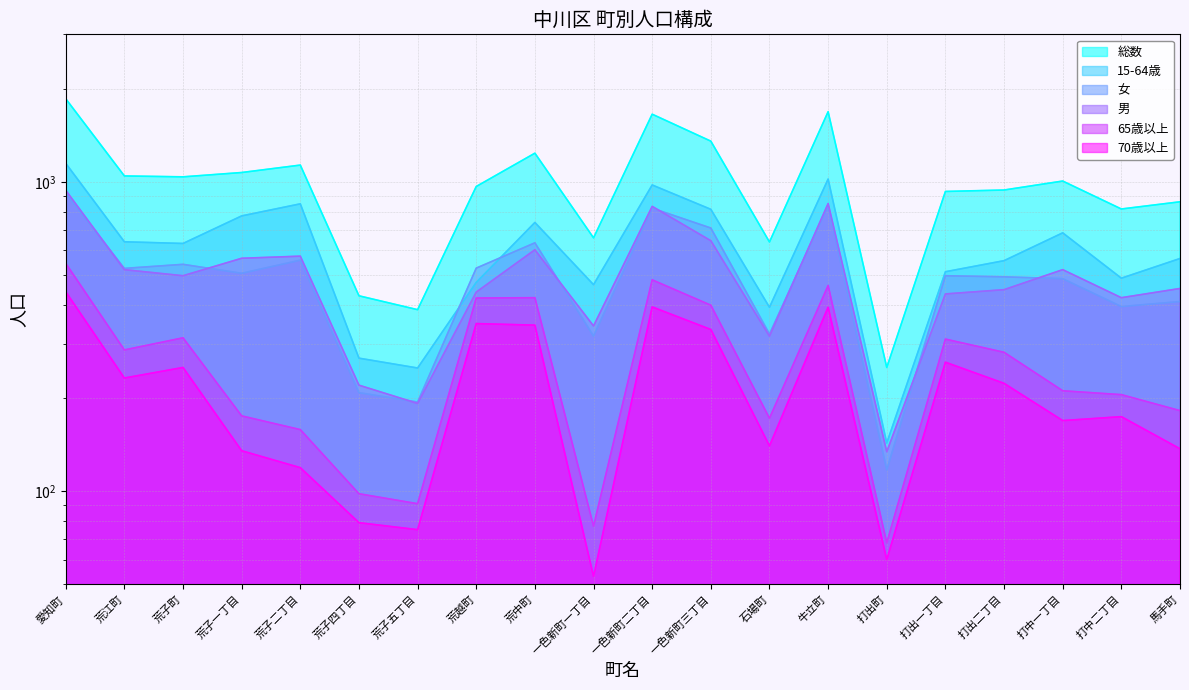

Which label corresponds to the largest value in the chart?

愛知町